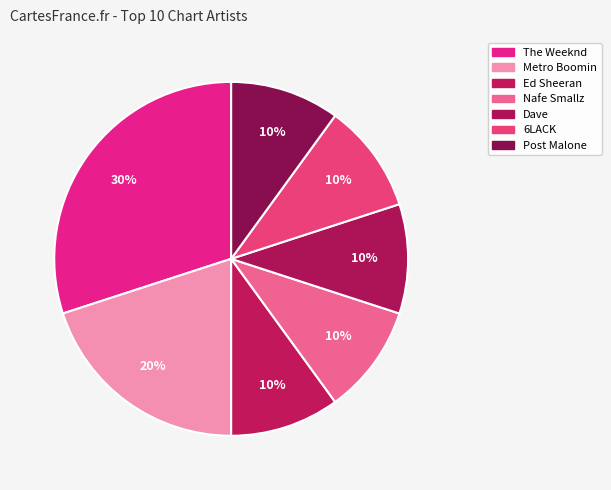

To the nearest percent, what percentage of the pie is Metro Boomin?

20%